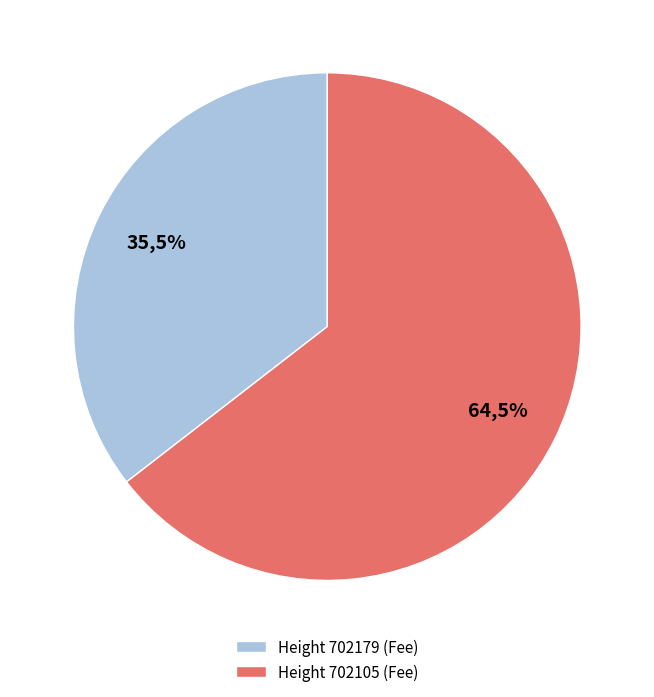

Rank the categories by value from lowest to highest.

702179, 702105